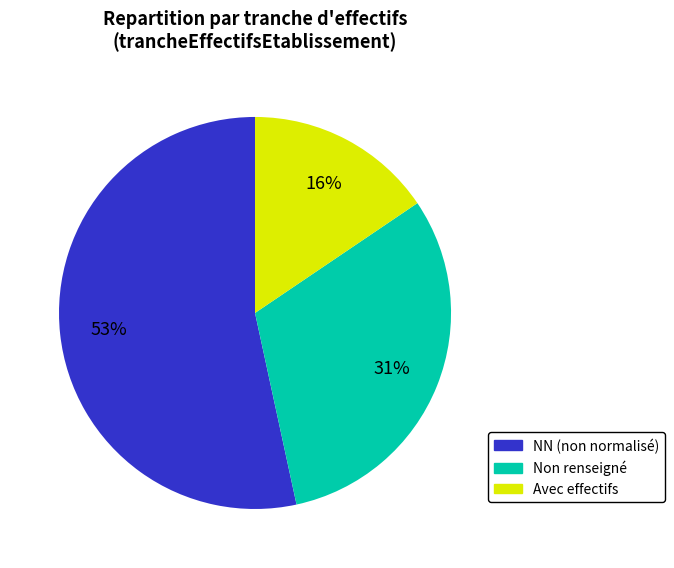

Rank the categories by value from highest to lowest.

NN (non normalisé), Non renseigné, Avec effectifs